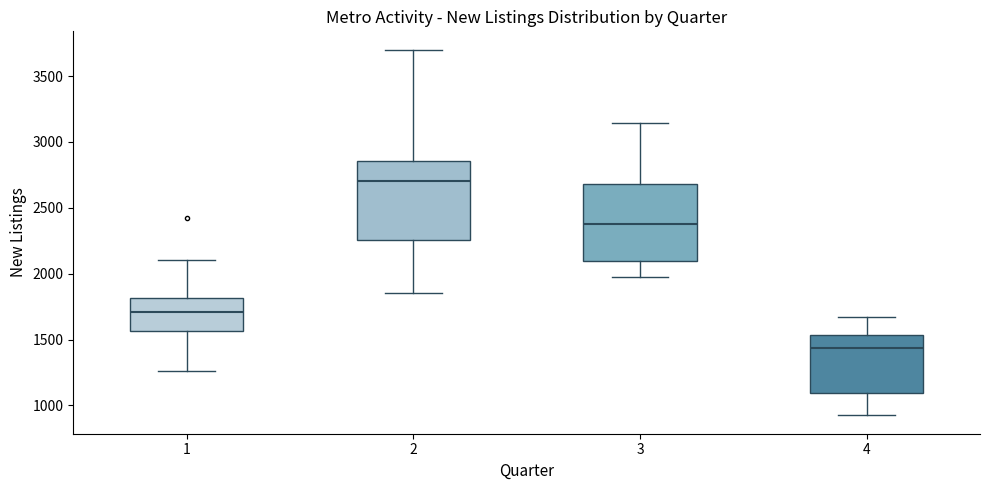

Reading left to right, transcribe this box plot: for each box, give where its median line is, the range the box spans, and where its two whiskers end, as read against the y-axis. The values are not printed on the chart, so give them approximately, as read against the axis.

1: median 1700, box 1550 to 1800, whiskers 1250 to 2100
2: median 2700, box 2250 to 2850, whiskers 1850 to 3700
3: median 2400, box 2100 to 2700, whiskers 1950 to 3150
4: median 1450, box 1100 to 1550, whiskers 900 to 1650